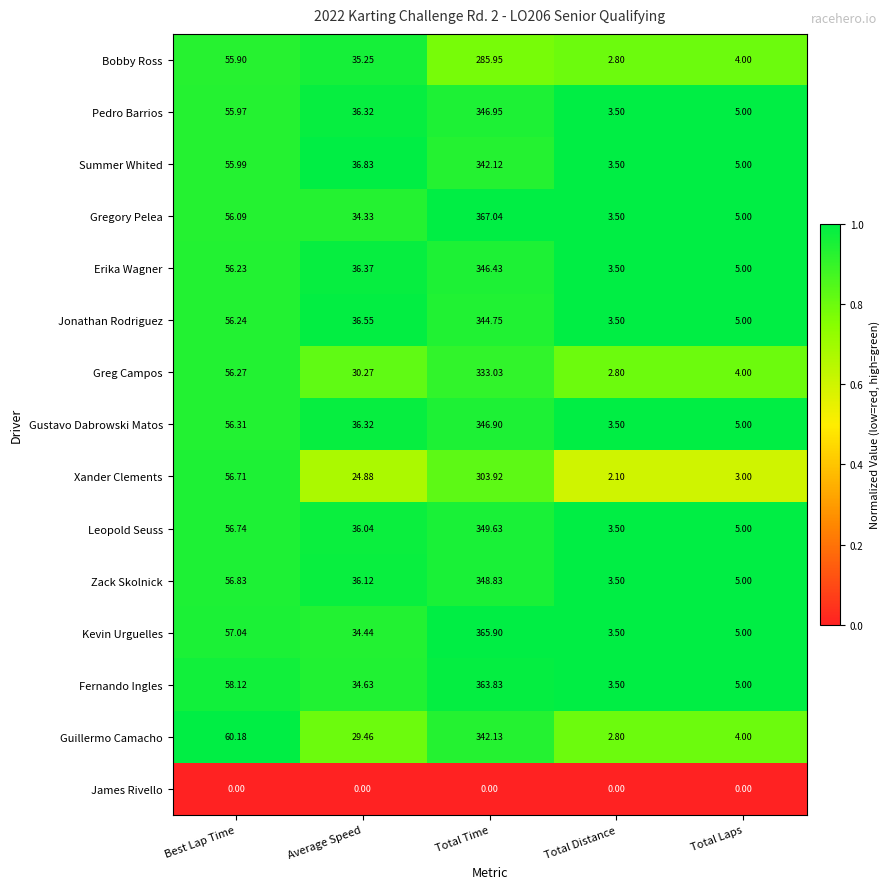

What is the maximum value shown in the chart?

367.0